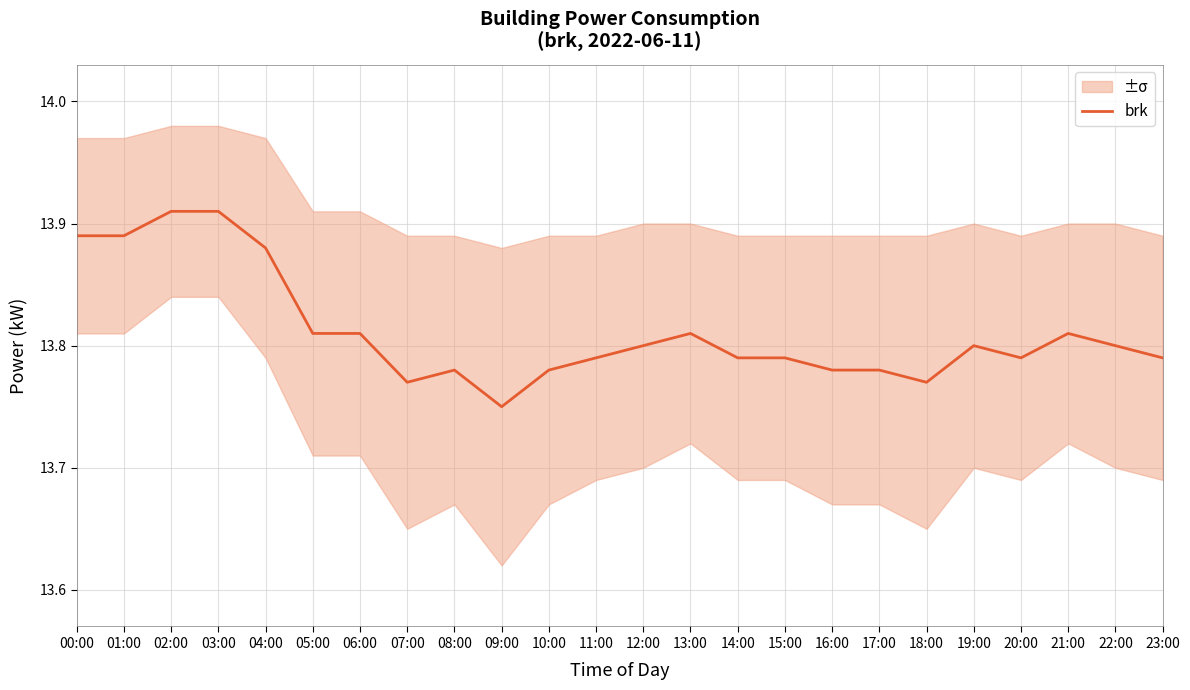

Which has a higher value, 08:00 or 04:00?

04:00